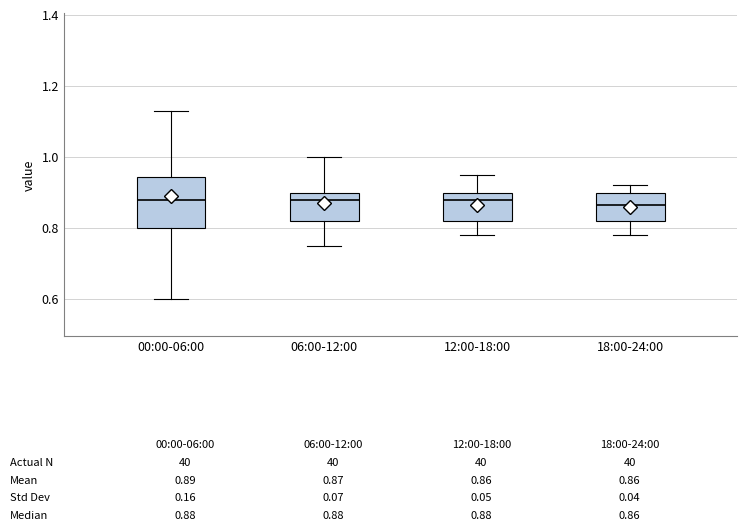

Comparing the boxes themselves (not the whiskers), which one is the tallest?

00:00-06:00